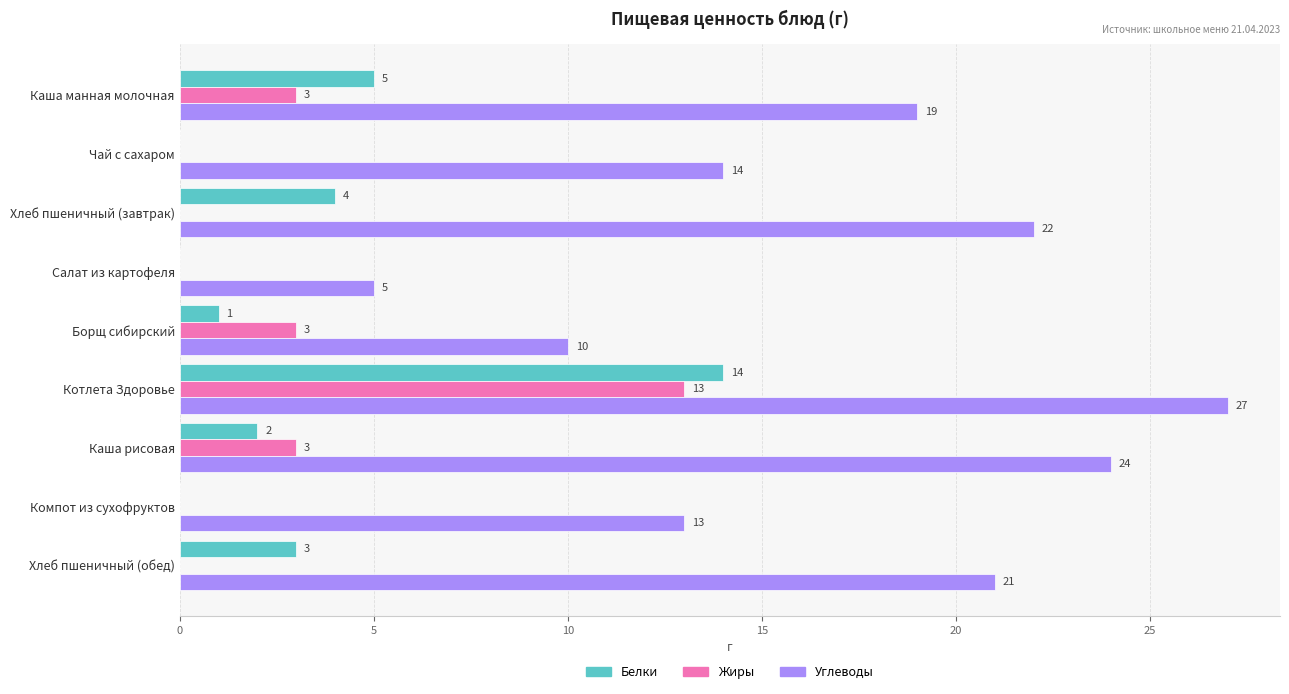

What is the sum of all Углеводы values?

155